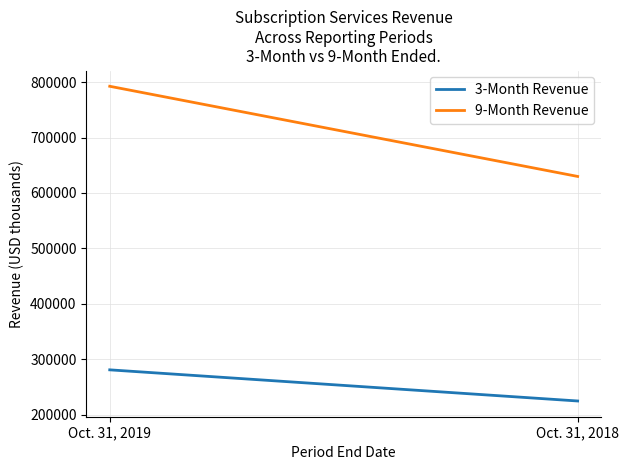

Which category has the highest value in the 3-Month Revenue series?

Oct. 31, 2019